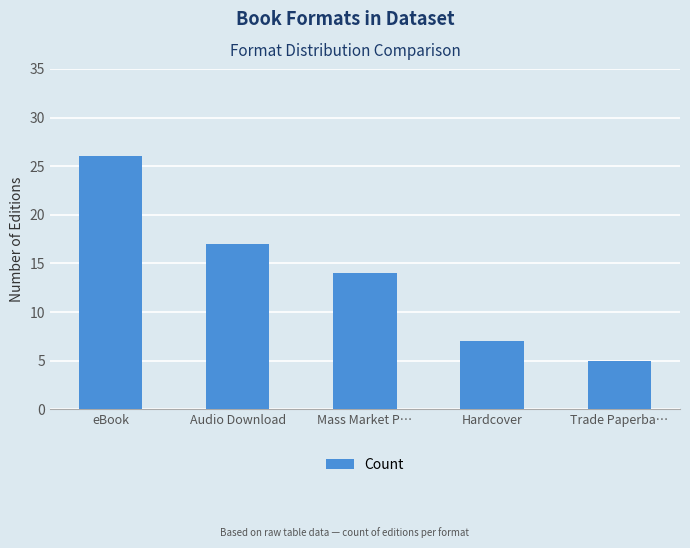

List the labels in order of value, largest first.

eBook, Audio Download, Mass Market P…, Hardcover, Trade Paperba…